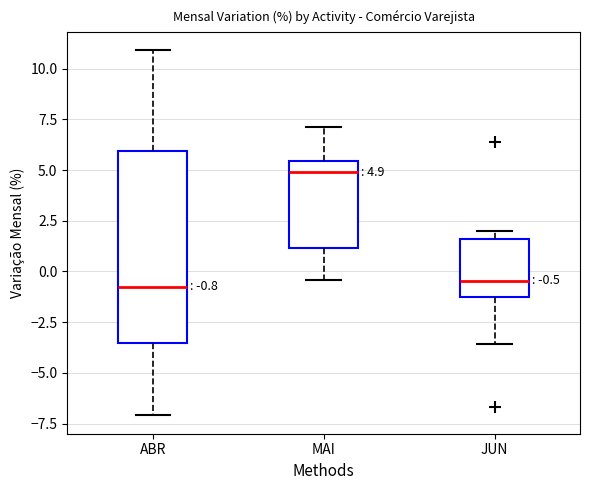

Which box is the tallest, from its lower edge to its upper edge?

ABR